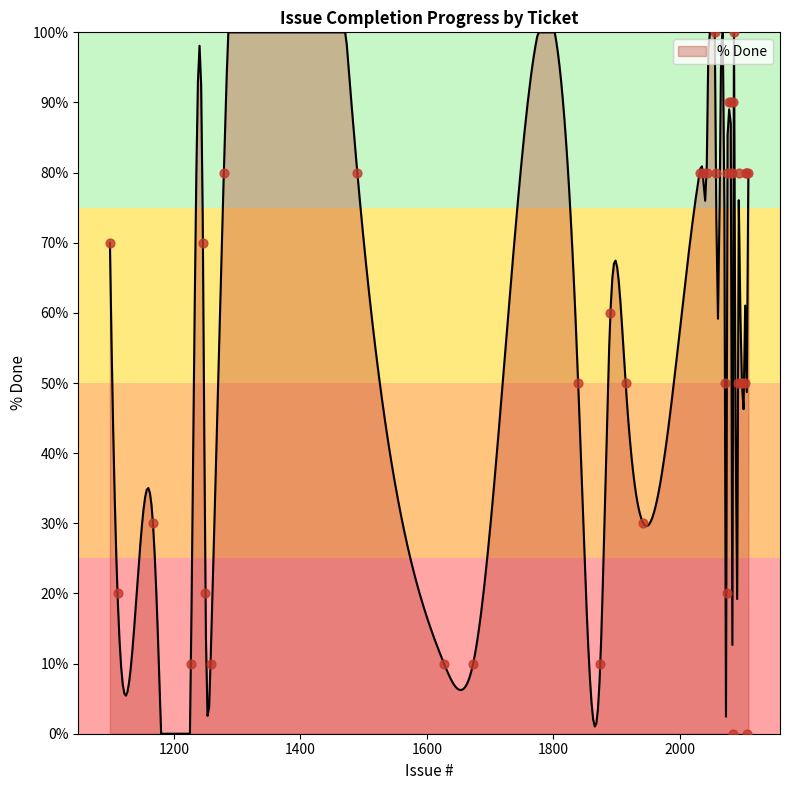

Which has a higher value, 1246 or 2086?

2086